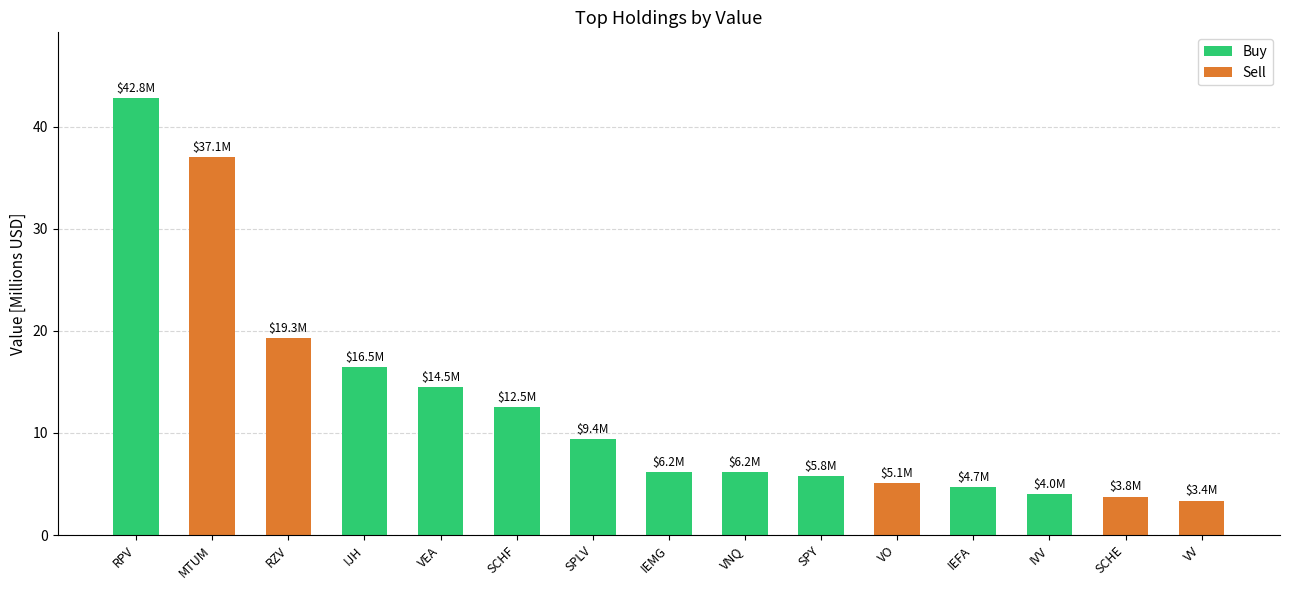

Approximately how many times larger is the value at RZV compared to IEMG?

3.1